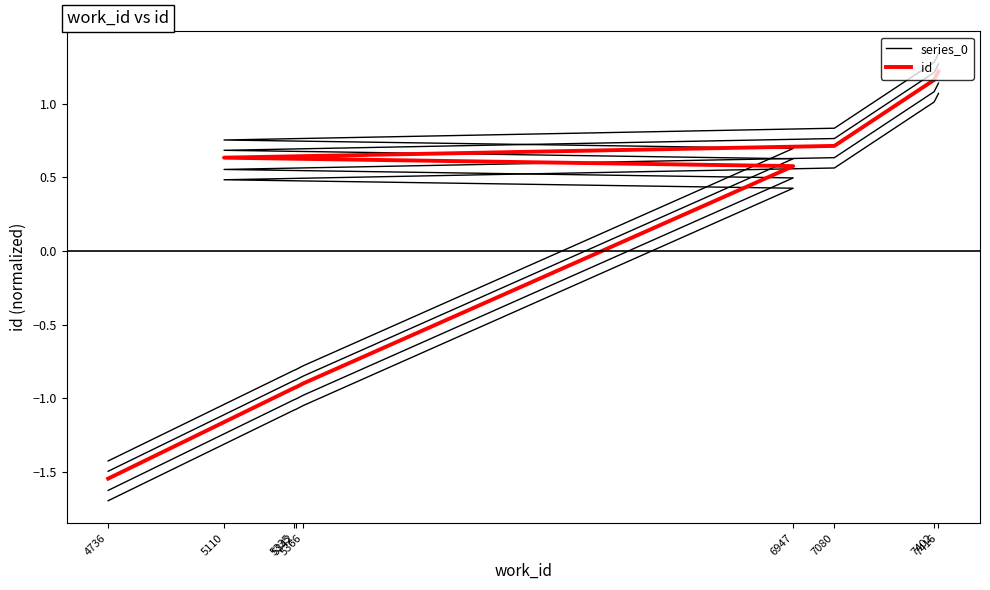

Between 5110 and 7080, which is larger?

7080